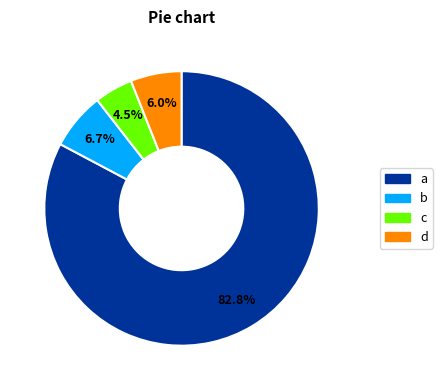

Is there a majority slice in this chart?

Yes